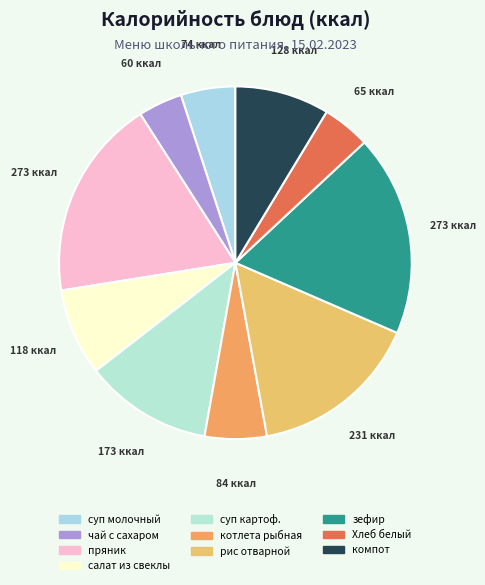

How many slices are in this pie chart?

10